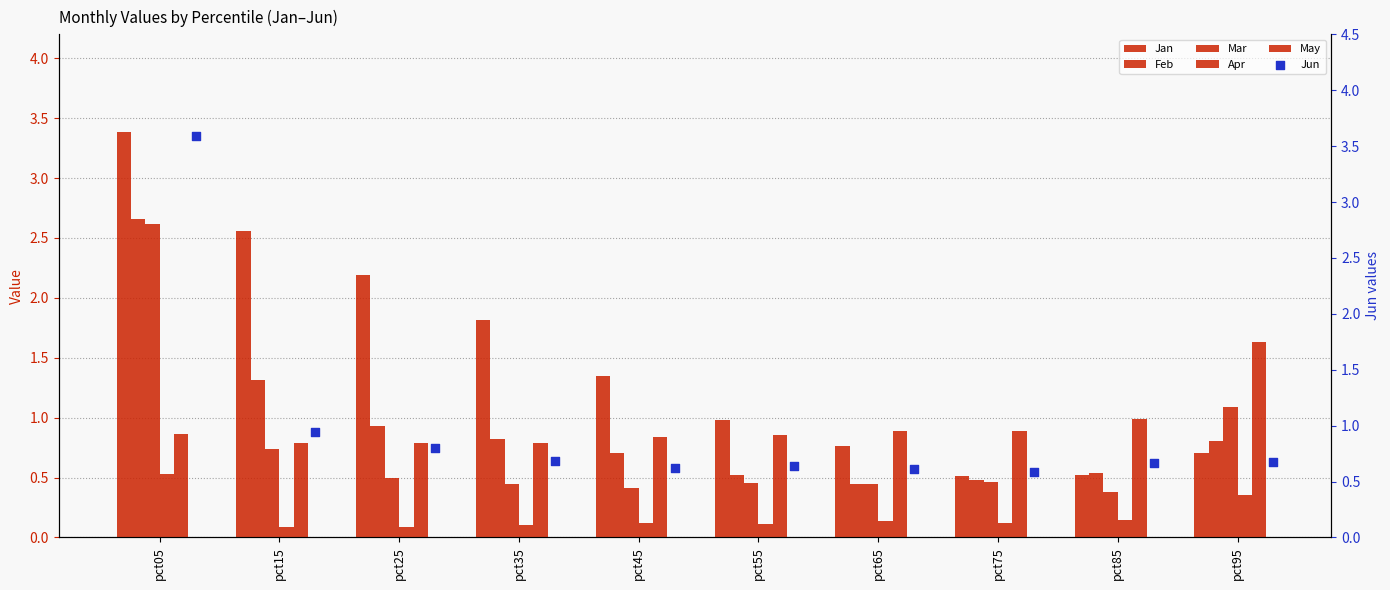

At which category is the sum across all series the highest?

pct05